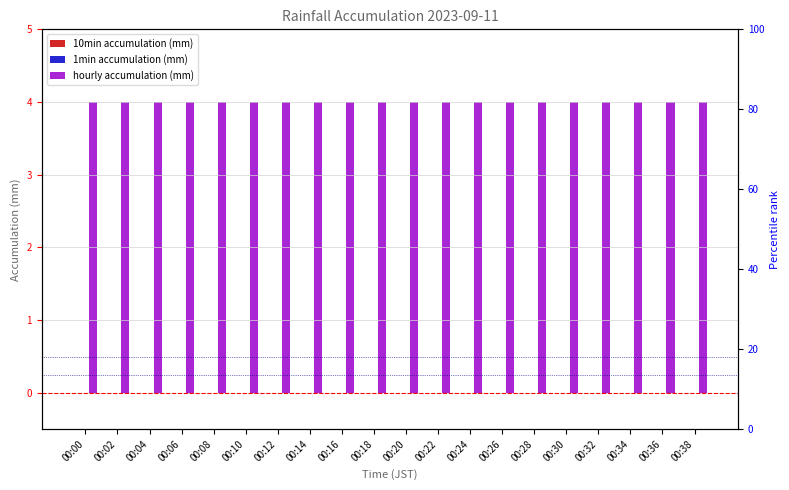

Between 00:24 and 00:36, which series saw the biggest shift?

10min accumulation (mm)